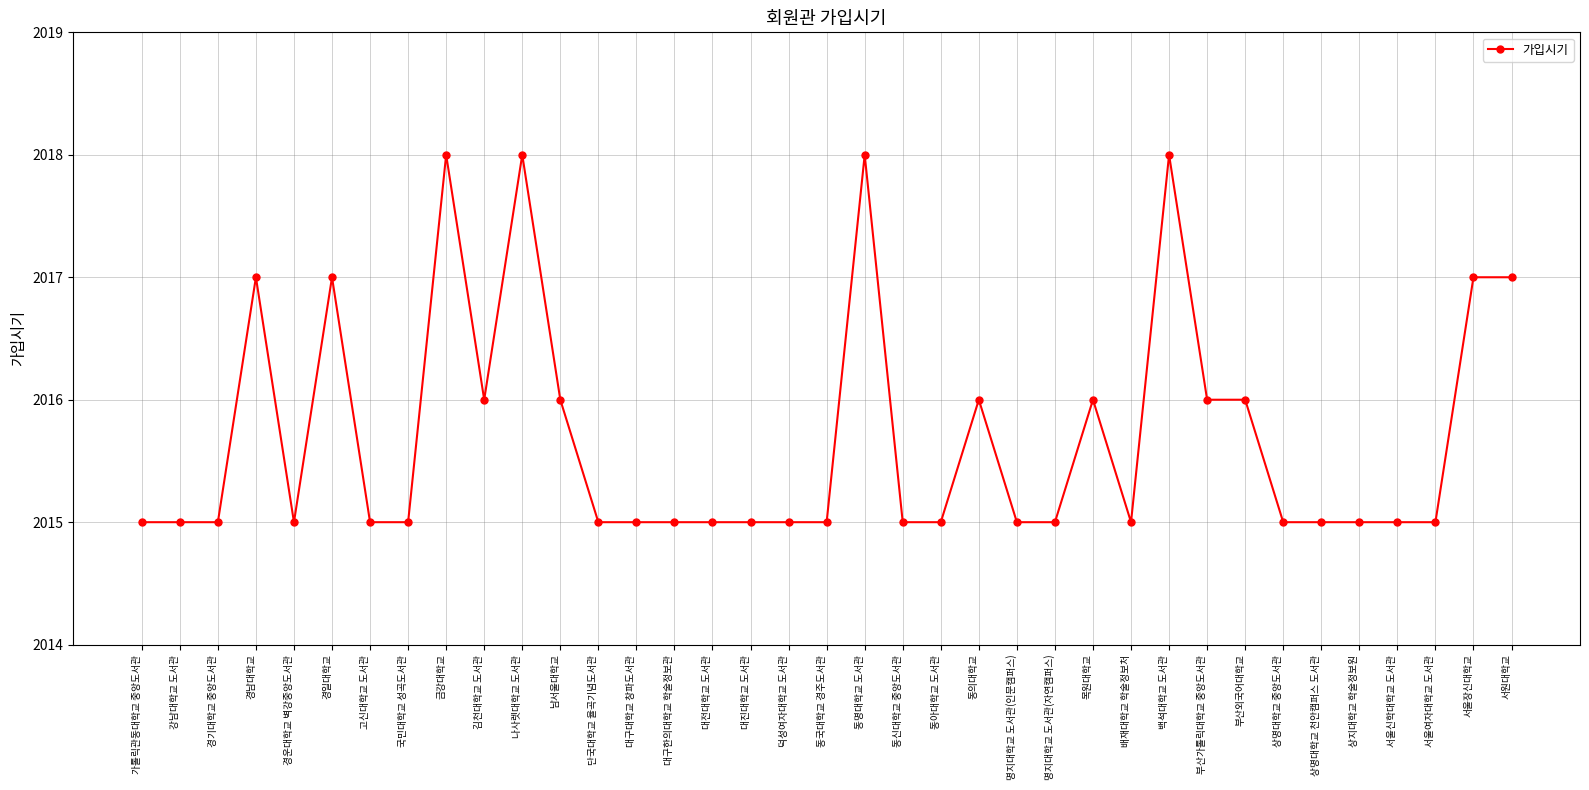

True or false: there are more than 1 points higher than both neighbors.

True